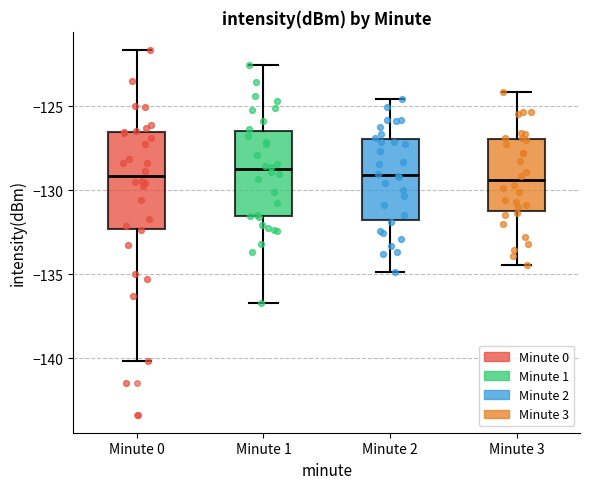

Where does the median line of the box for Minute 3 sit on the y-axis? The values are not printed on the chart, so give them approximately, as read against the axis.

-129.5